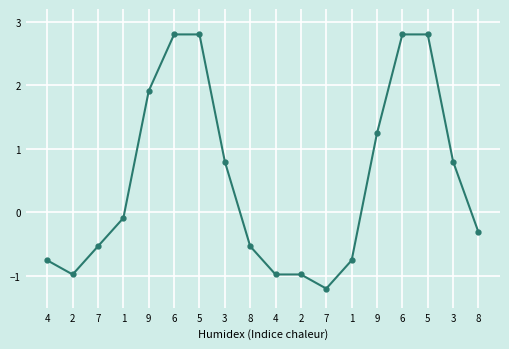

The chart shows a value of 2.8 at 5. True or false?

True